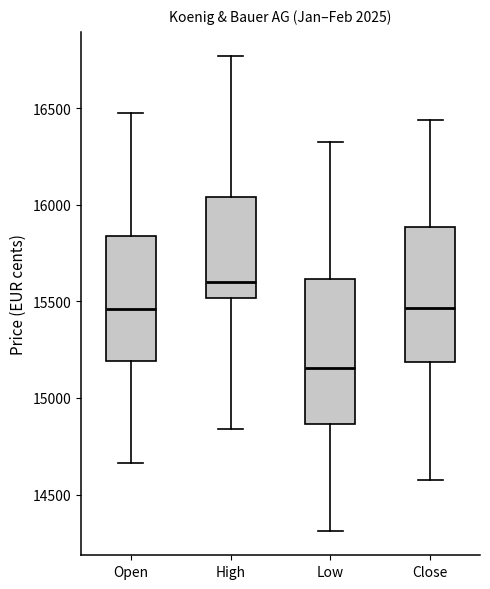

Comparing the boxes themselves (not the whiskers), which one is the tallest?

Low